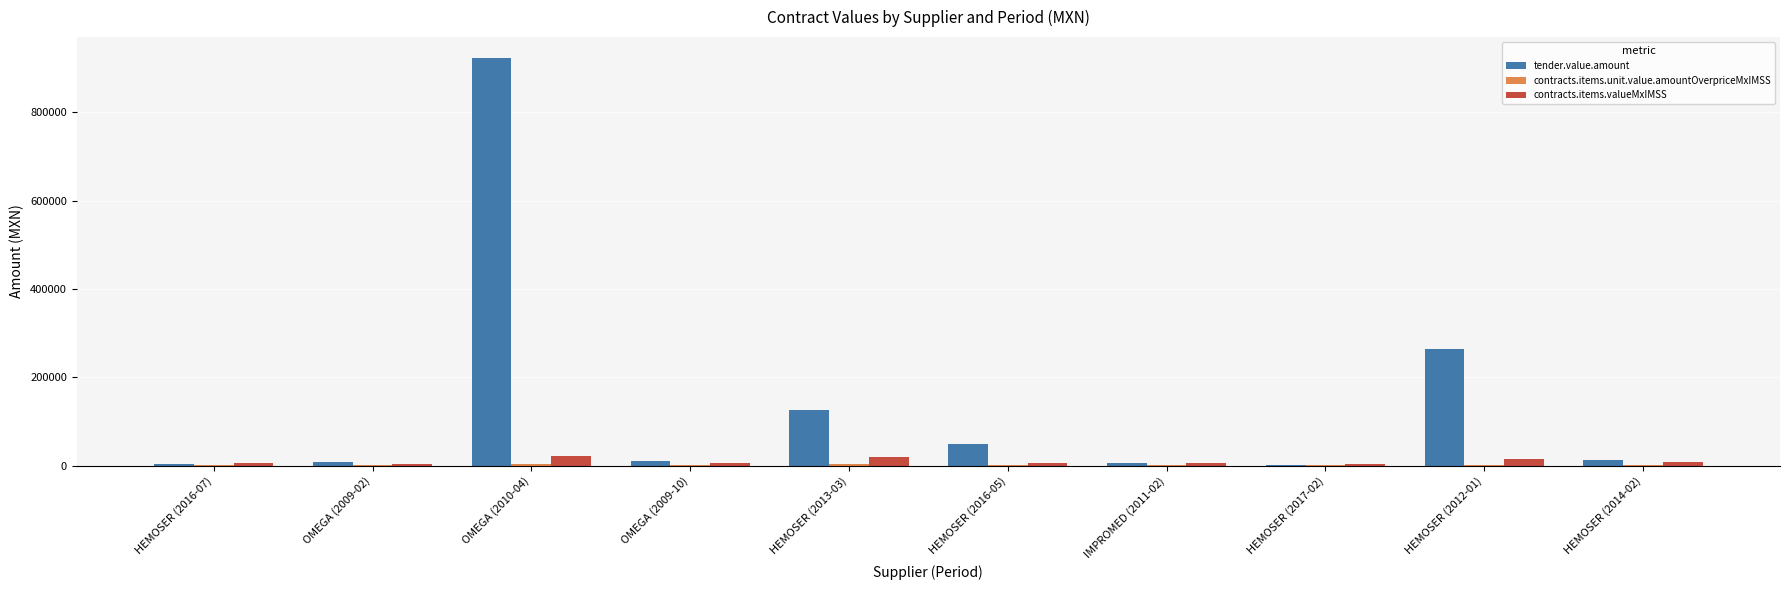

Where is tender.value.amount nearest to the value 462615?

HEMOSER (2012-01)